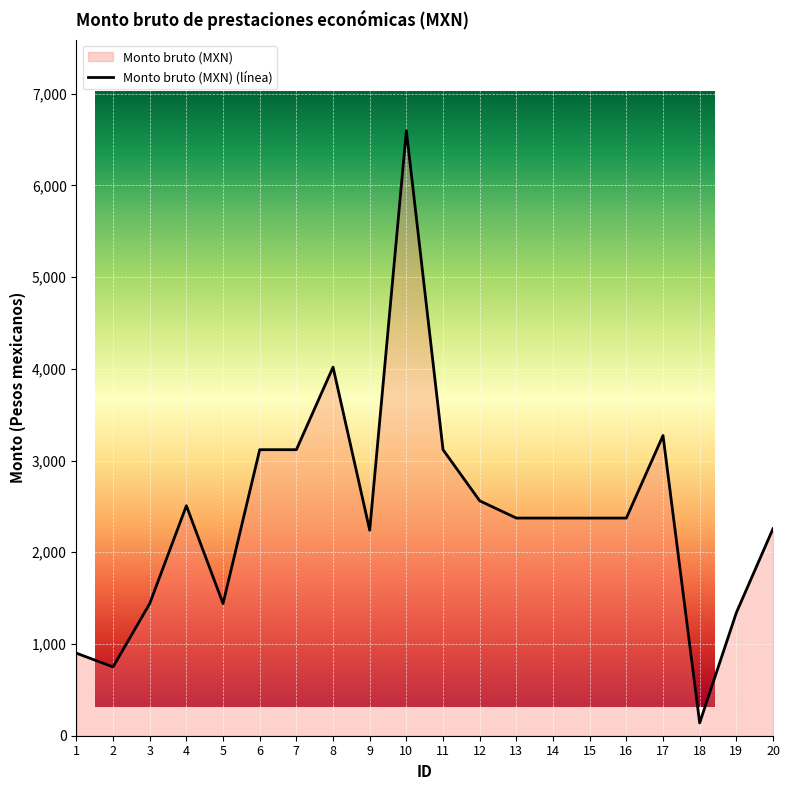

Rank the categories by value from highest to lowest.

10, 8, 17, 6, 7, 11, 12, 4, 13, 14, 15, 16, 20, 9, 3, 5, 19, 1, 2, 18